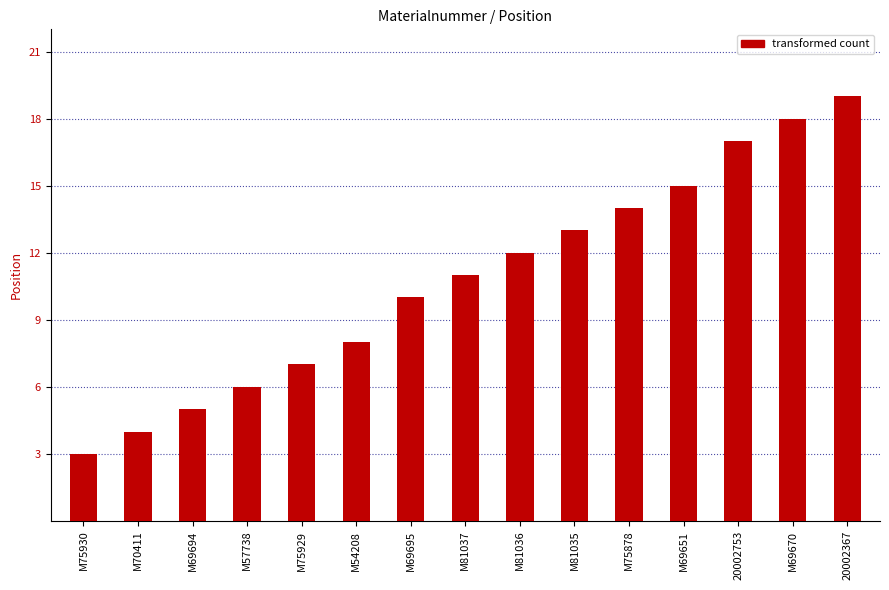

What is the difference between the values at M81036 and 20002753?

5